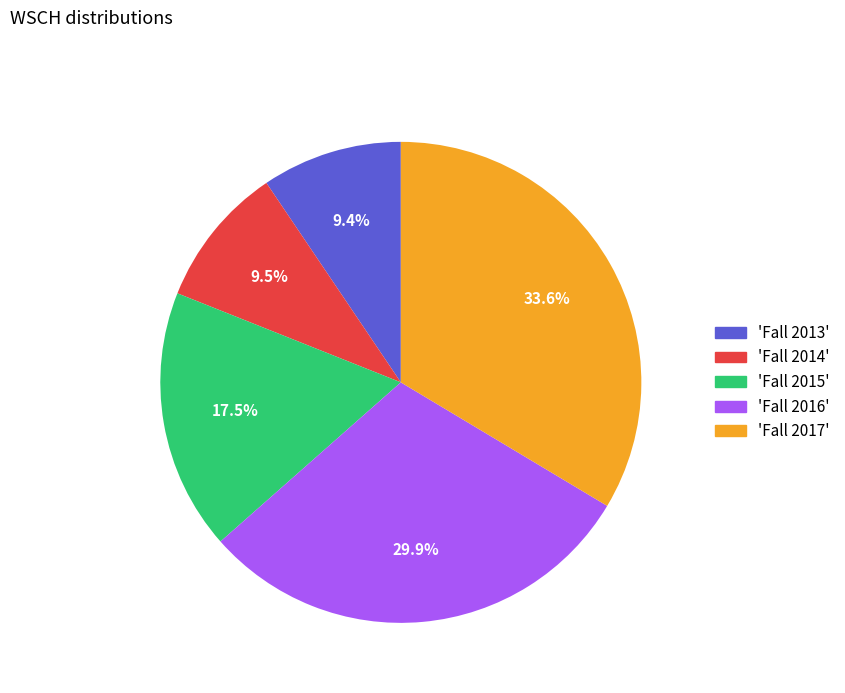

What is the ratio of the value at 'Fall 2017' to the value at 'Fall 2015'?

1.9